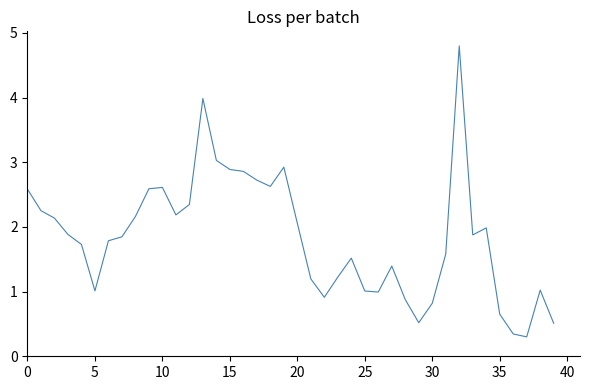

What is the sum of all values?

73.8